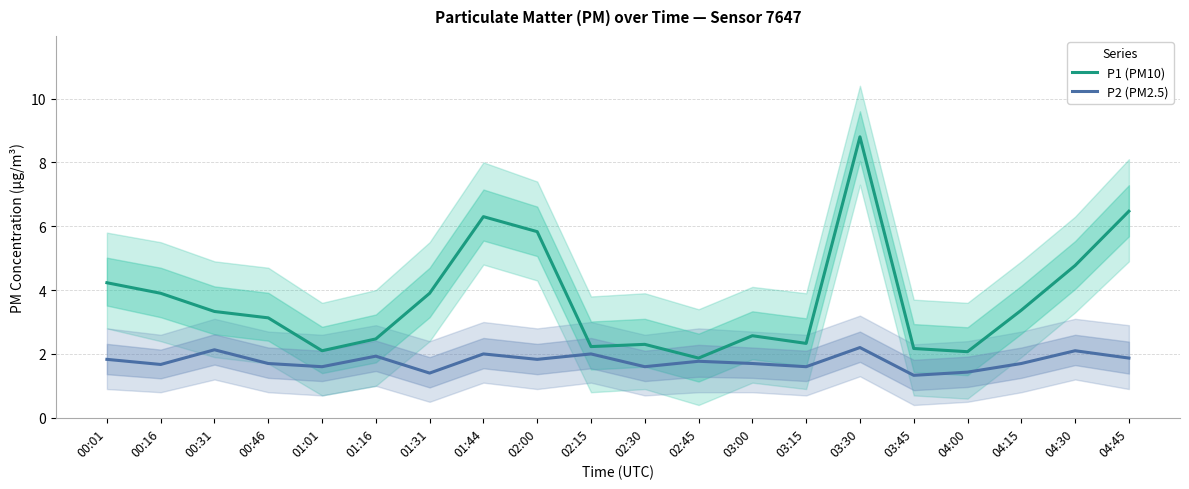

What is the smallest value displayed?

1.3